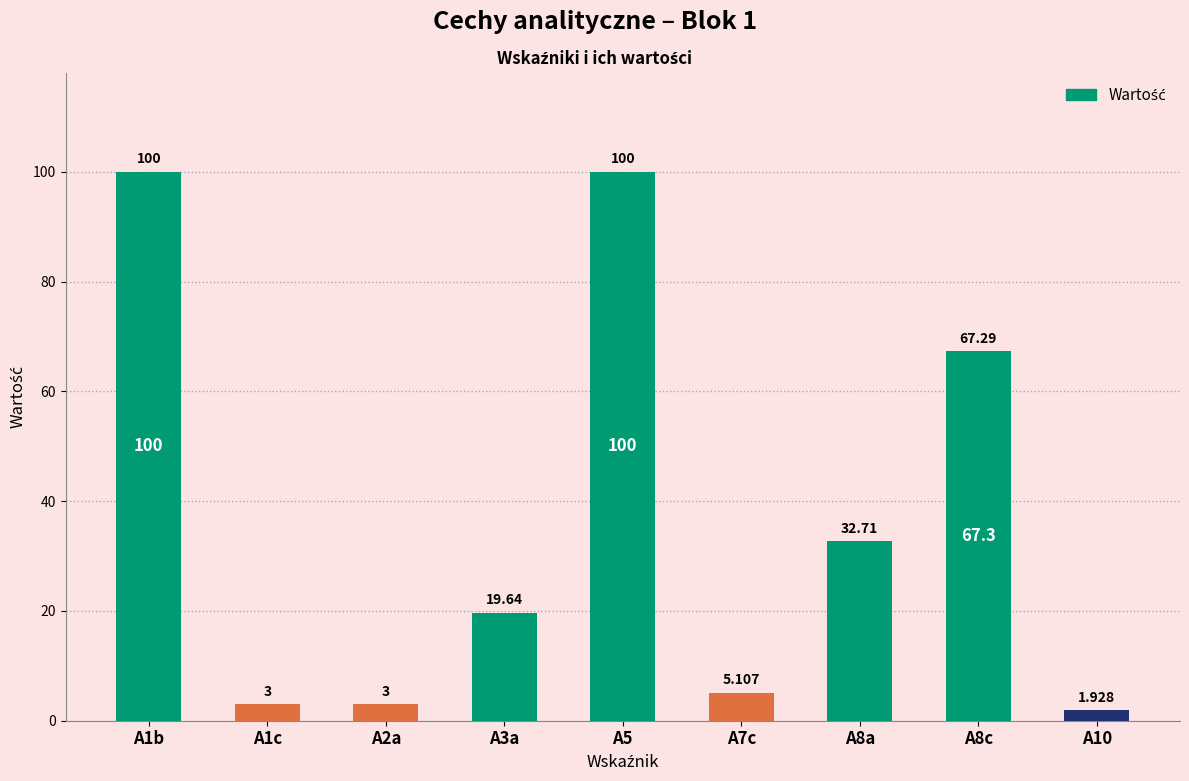

List the labels in order of value, smallest first.

A10, A1c, A2a, A7c, A3a, A8a, A8c, A1b, A5